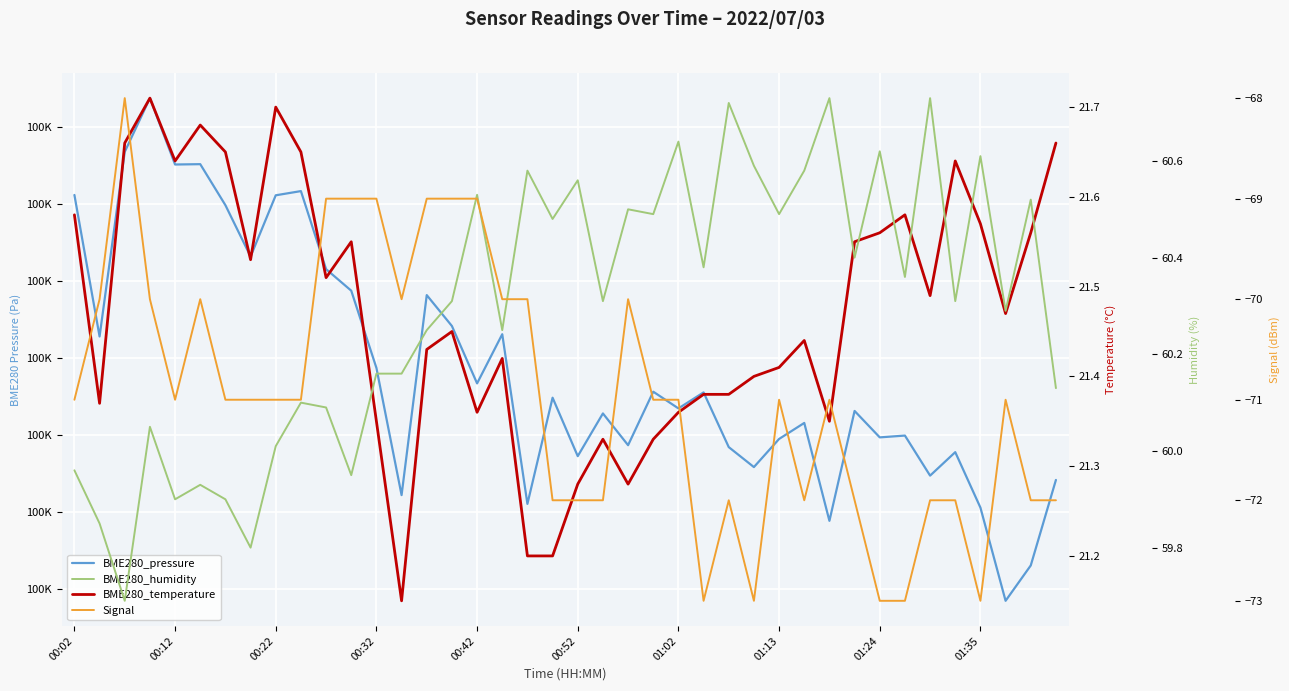

What is the approximate value of BME280_temperature at 21?

21.3